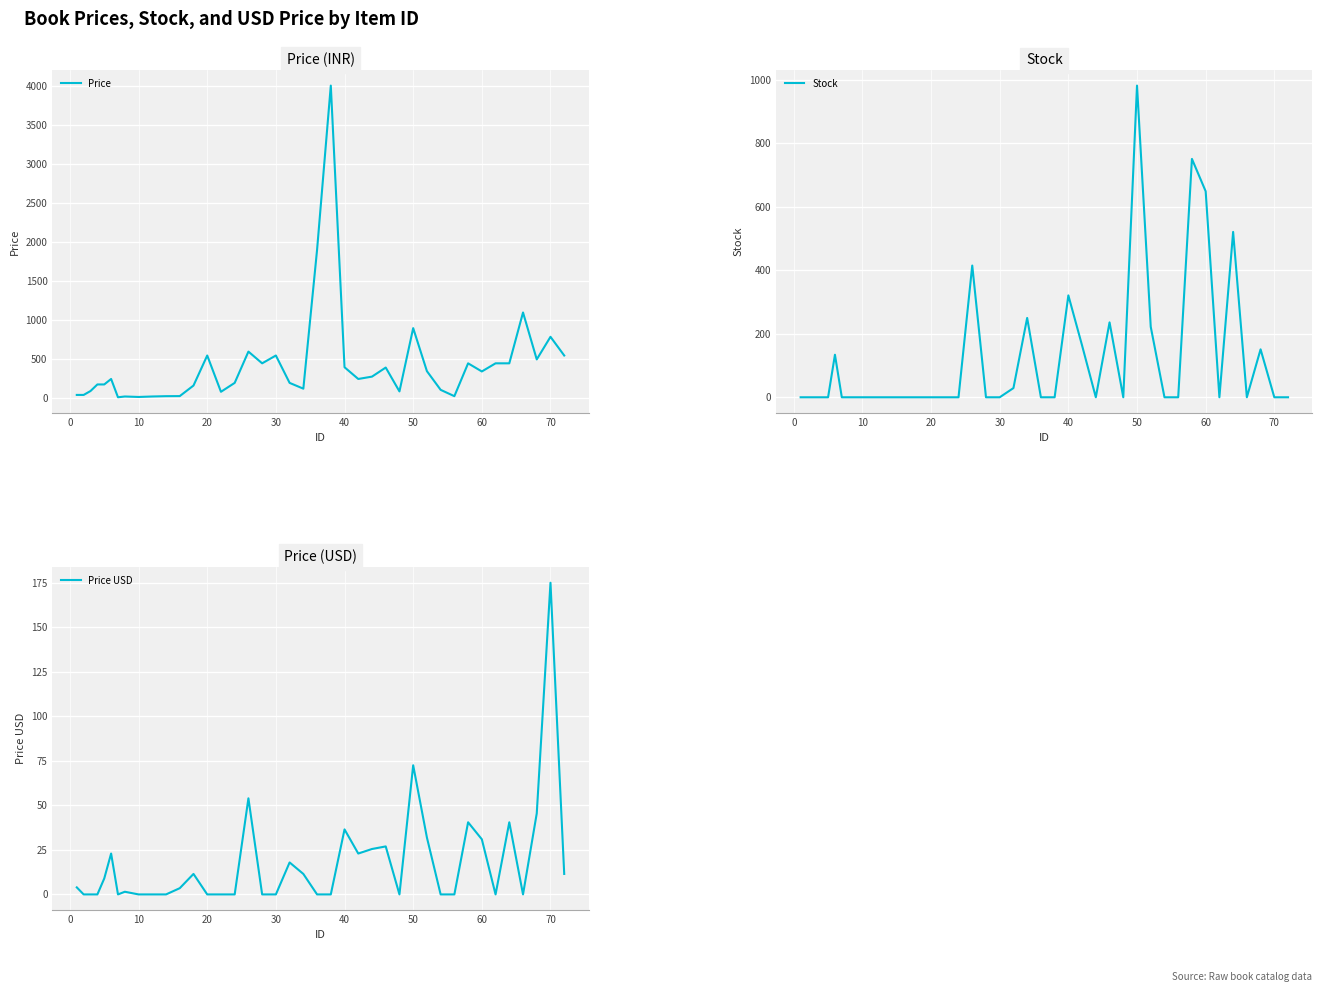

What is the value of the Price point at the 36th from the left?

449.0